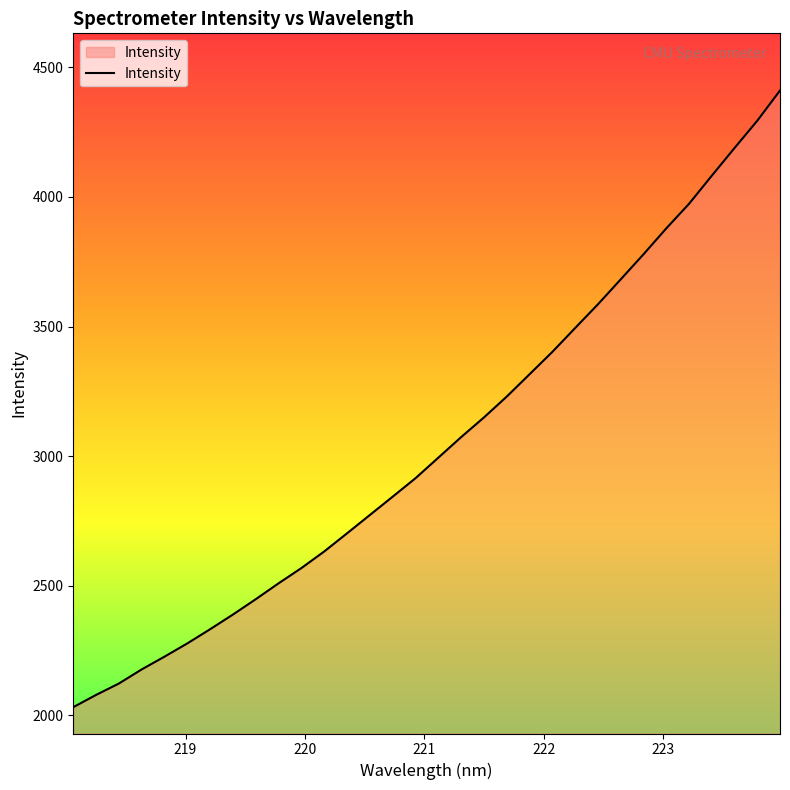

What is the minimum value shown in the chart?

2032.2